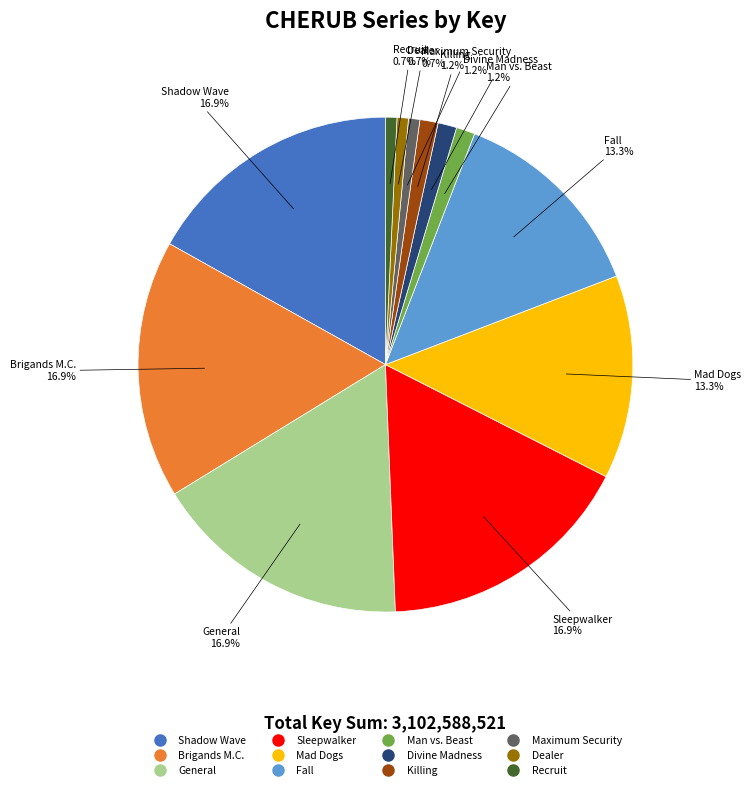

To the nearest percent, what is the combined percentage of Sleepwalker and Killing?

18%